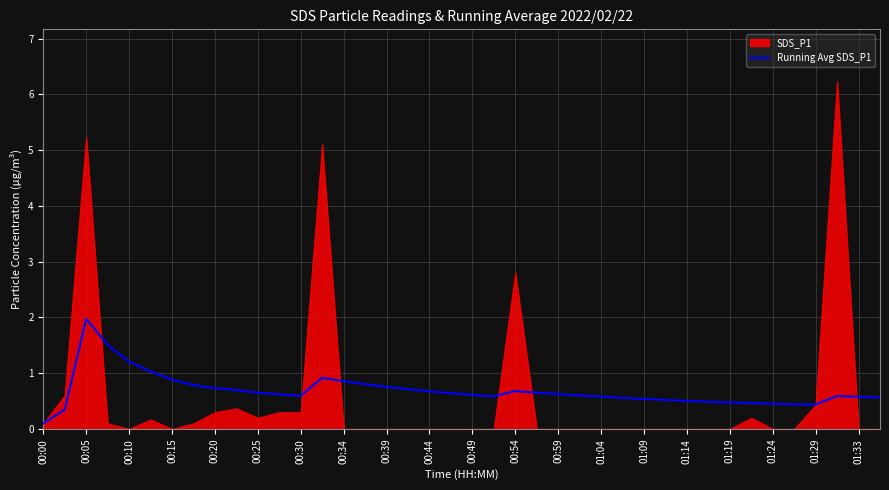

Is it true that Running Avg SDS_P1 equals 1.0 at 00:30?

False